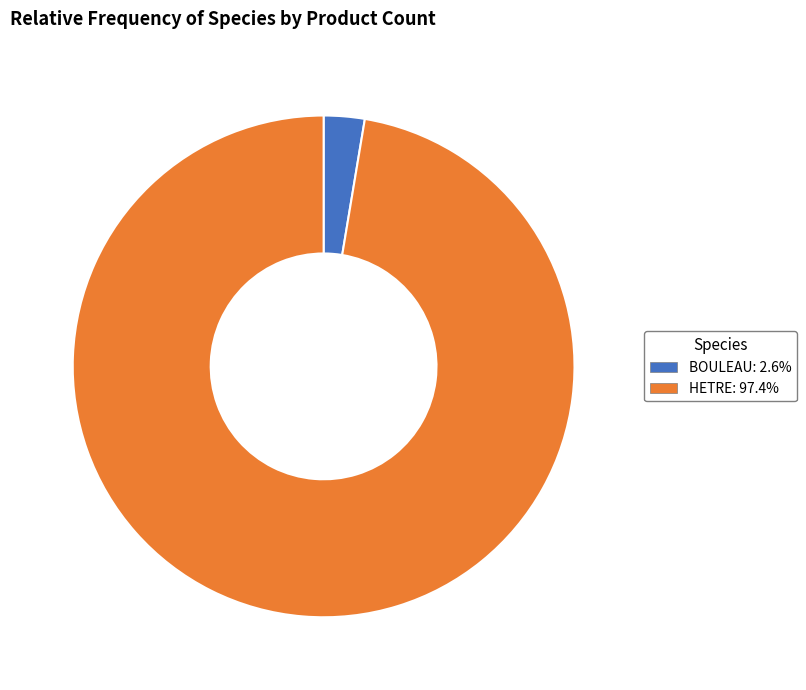

Which category accounts for the majority?

HETRE